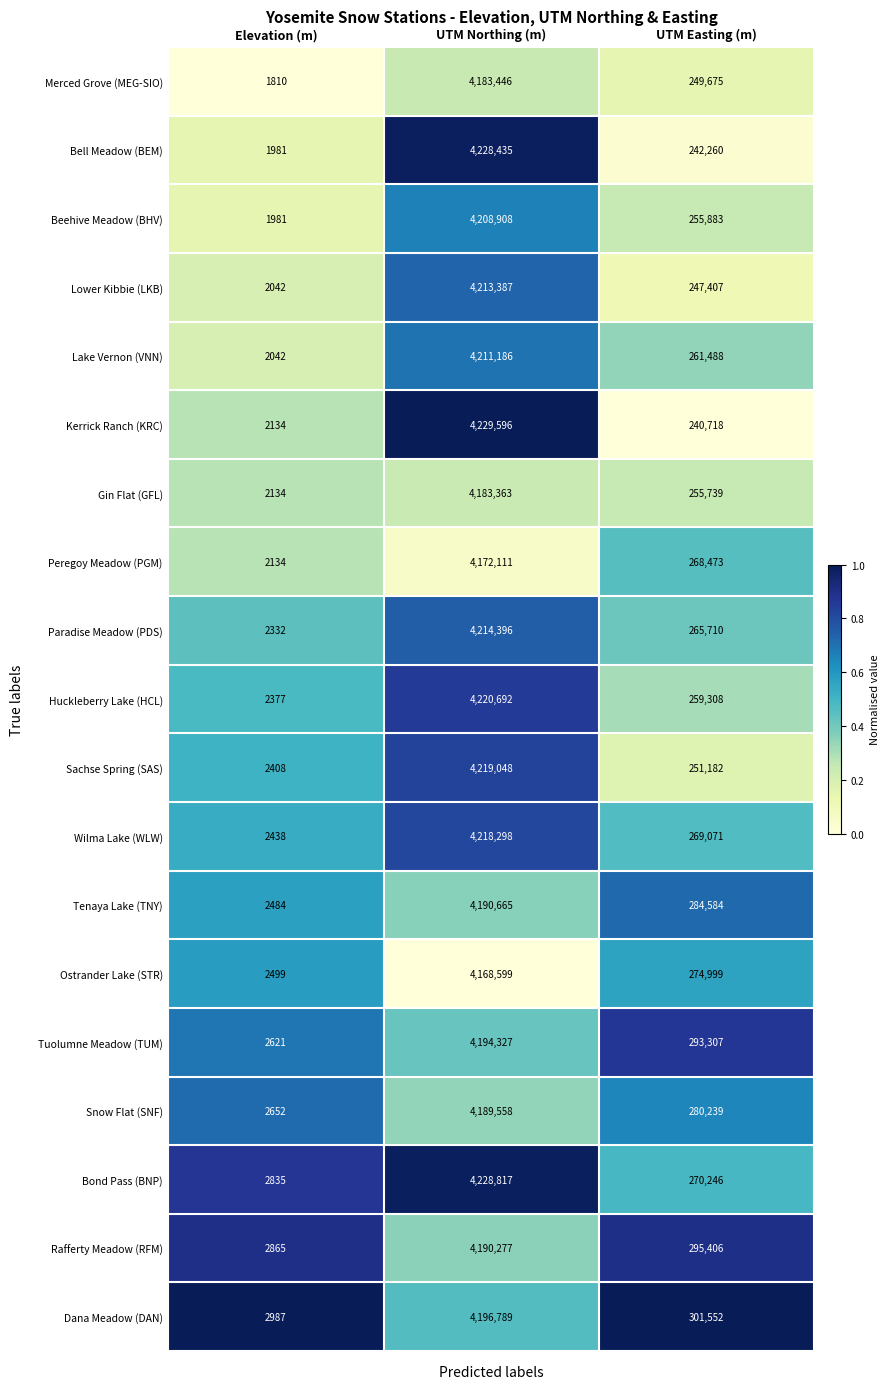

True or false: Tenaya Lake (TNY) has a value of 4190665 at UTM Northing (m).

True